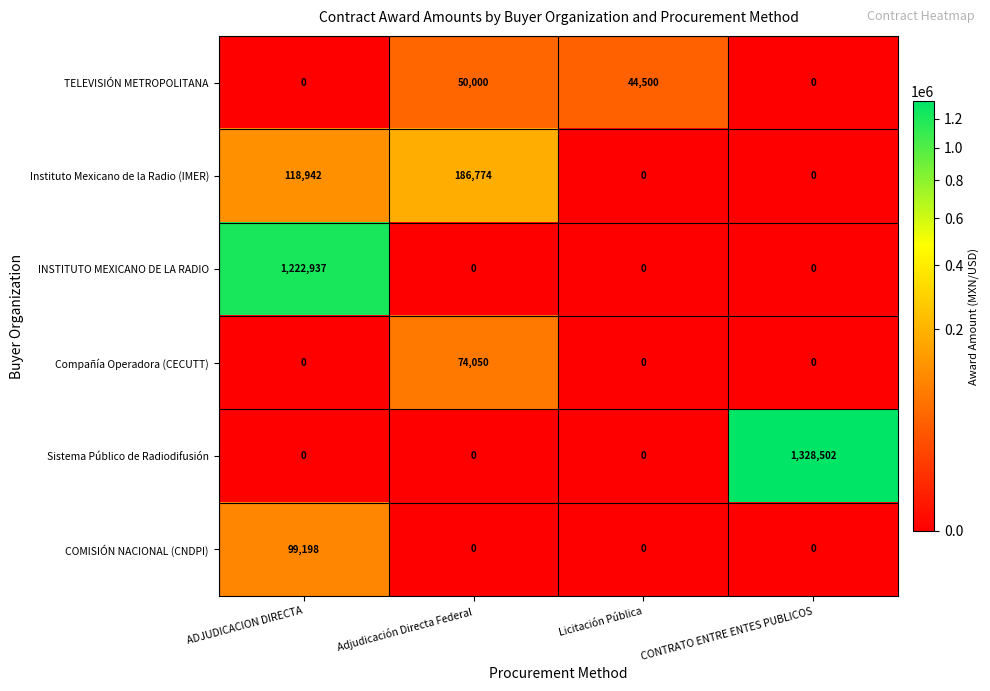

Count the number of data series in this chart.

6